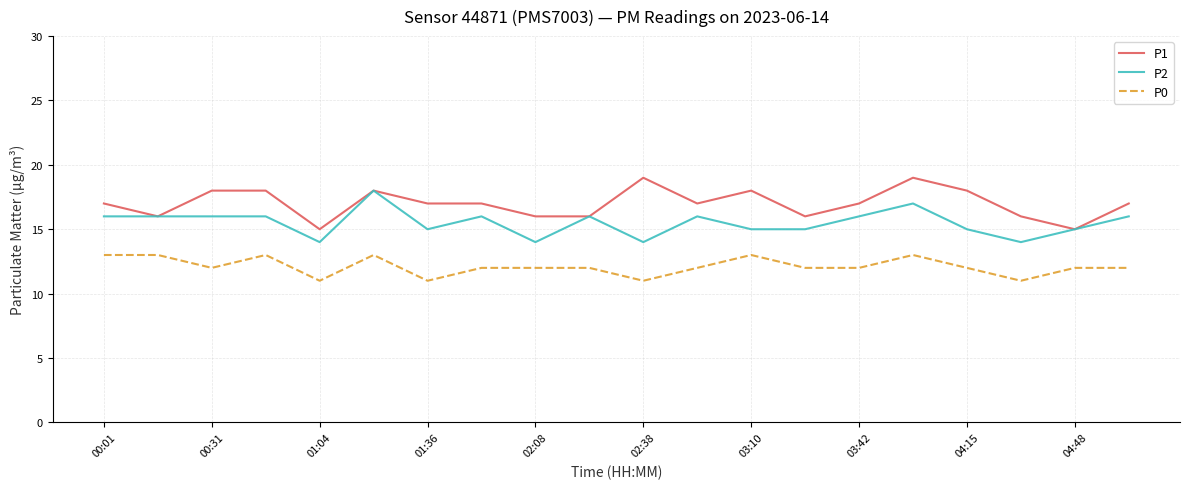

List the series in order of their overall mean, highest first.

P1, P2, P0